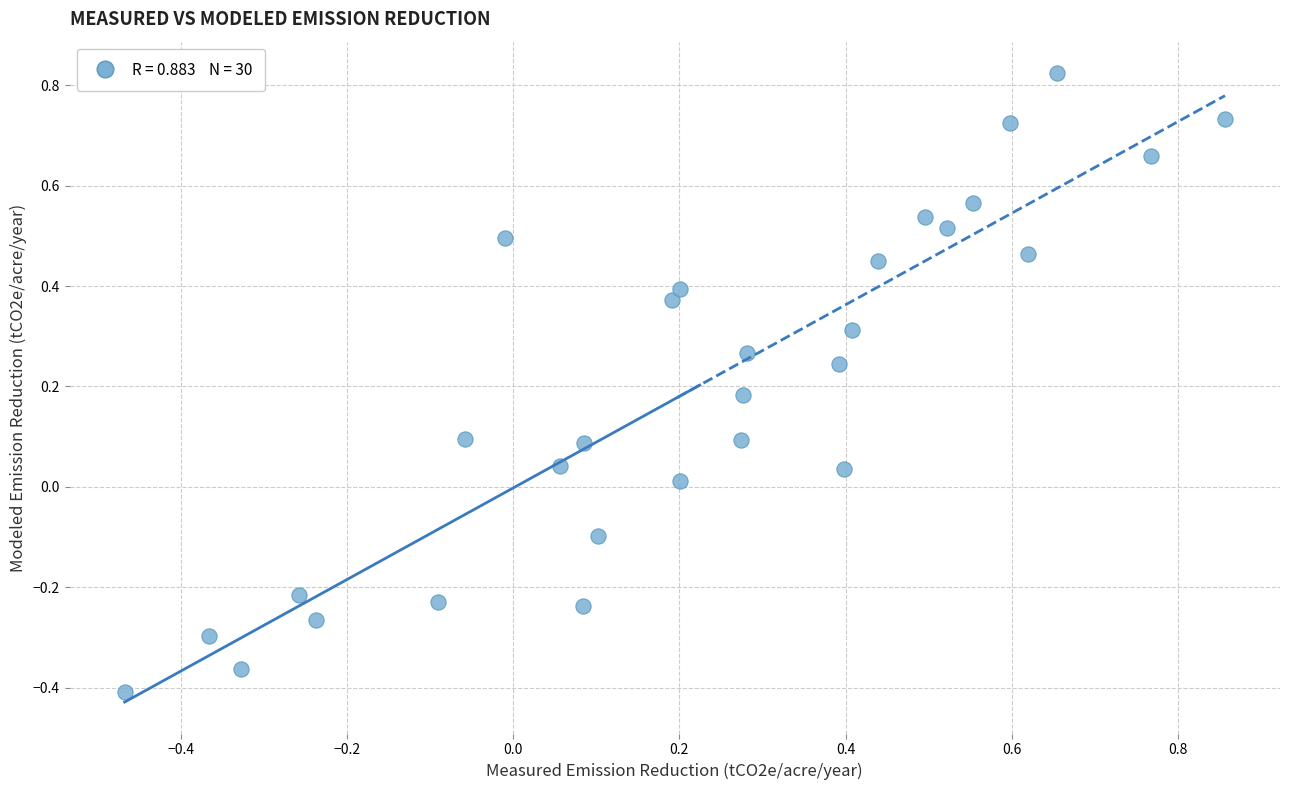

What is the range of Y values (max minus min)?

1.2